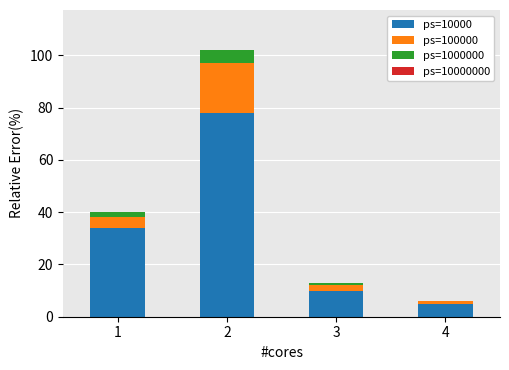

The value of ps=10000 at 3 is 14. True or false?

False